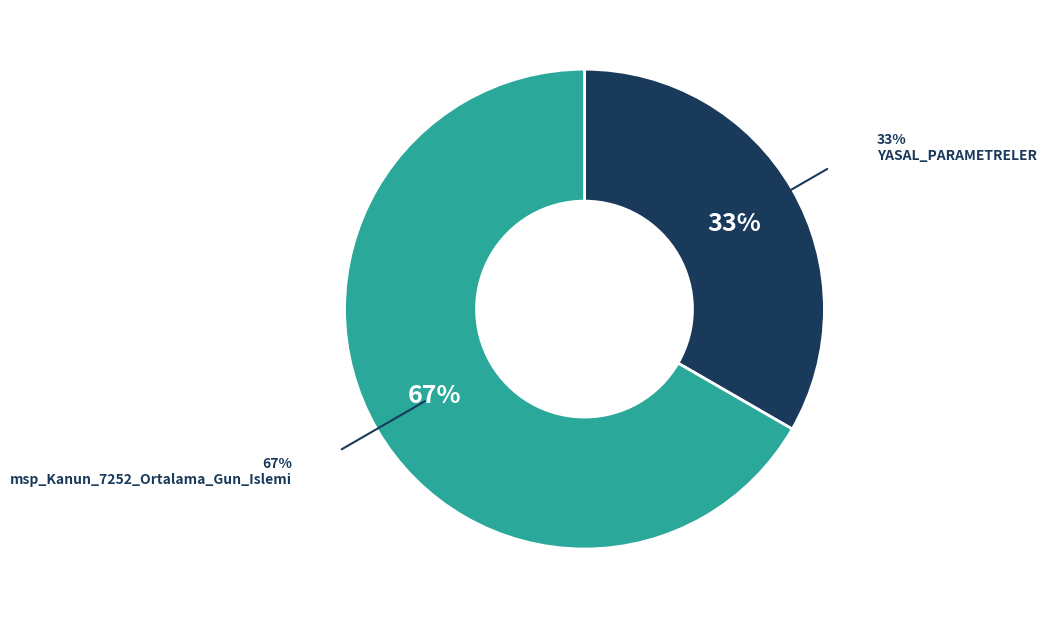

Does any single category account for the majority?

Yes